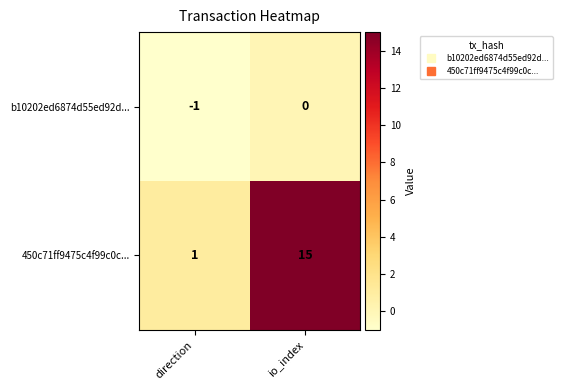

Where is b10202ed6874d55ed92d... nearest to the value 0?

io_index